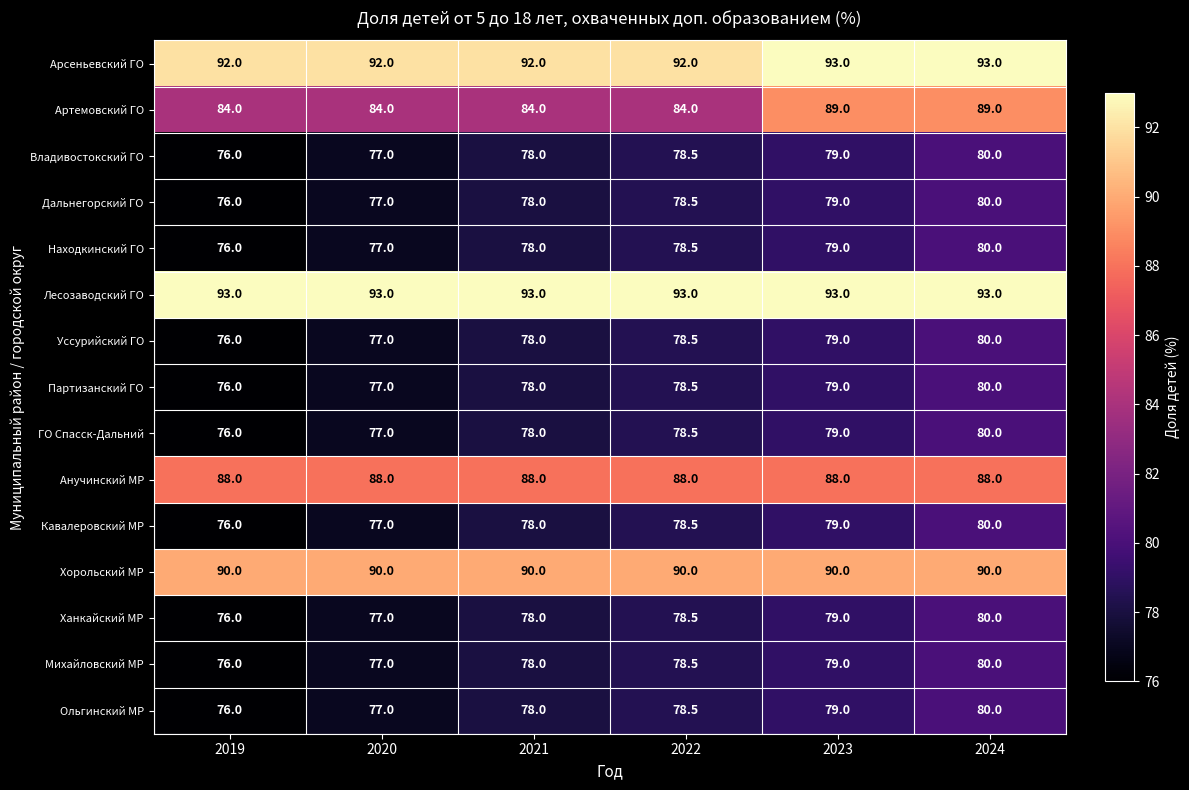

The Партизанский ГО series shows 128.7 at 2023. True or false?

False